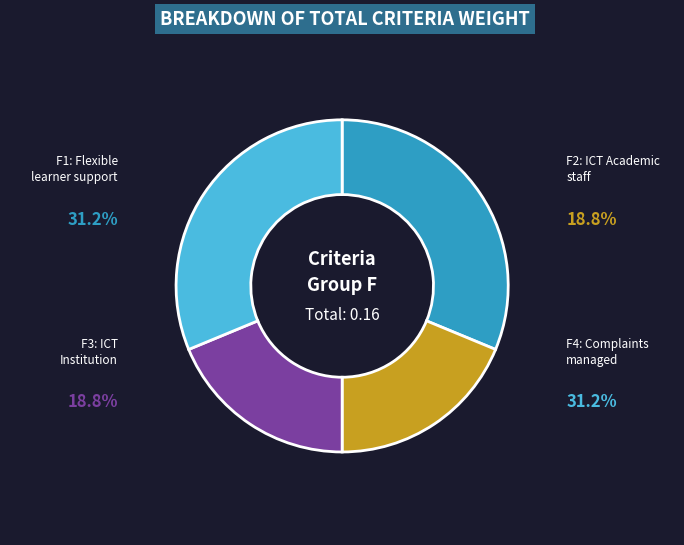

Is there any slice that represents more than half of the pie?

No